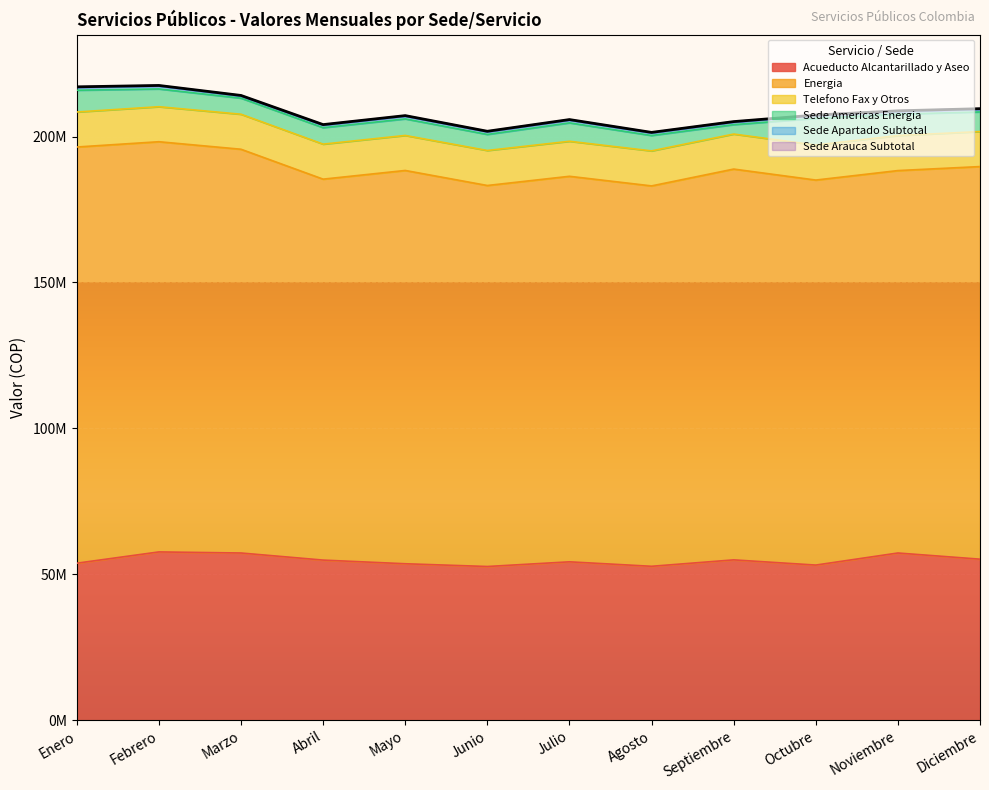

What is the lowest value of the Telefono Fax y Otros series?

12000000.0